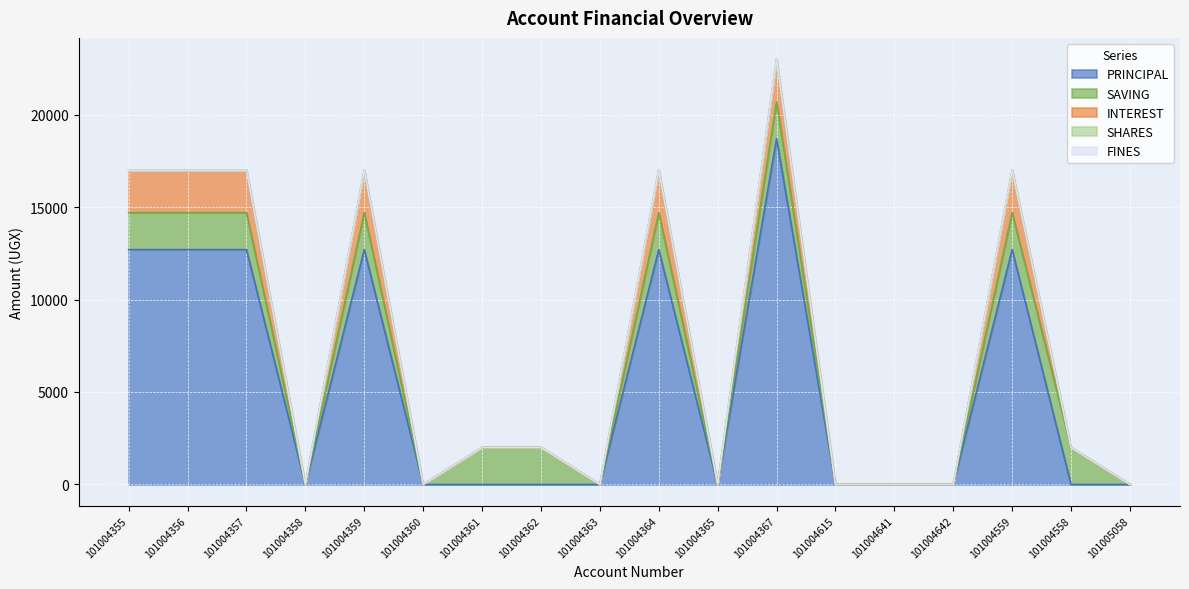

Count the PRINCIPAL values in the range 0 to 12700.

17